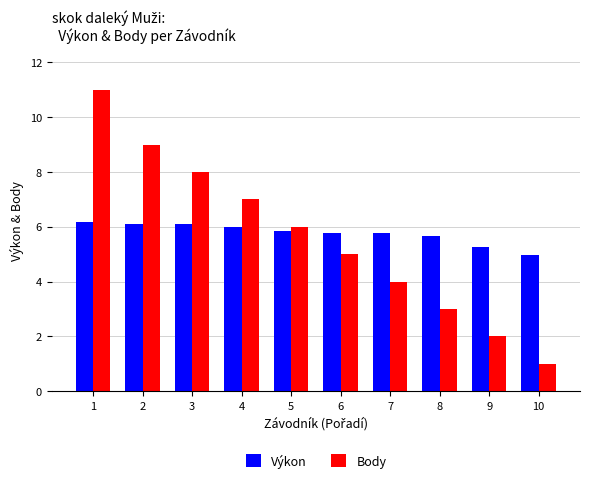

True or false: Výkon has a value of 5.9 at 5.

True